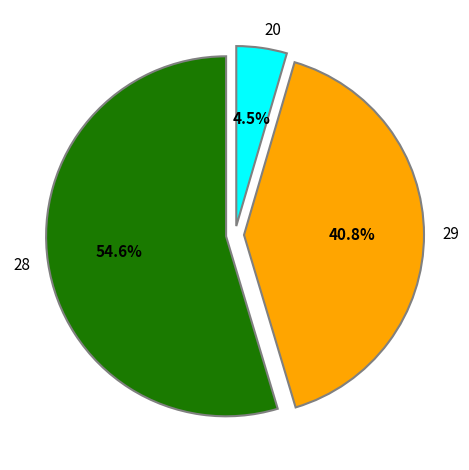

Which category has the biggest portion of the pie?

28